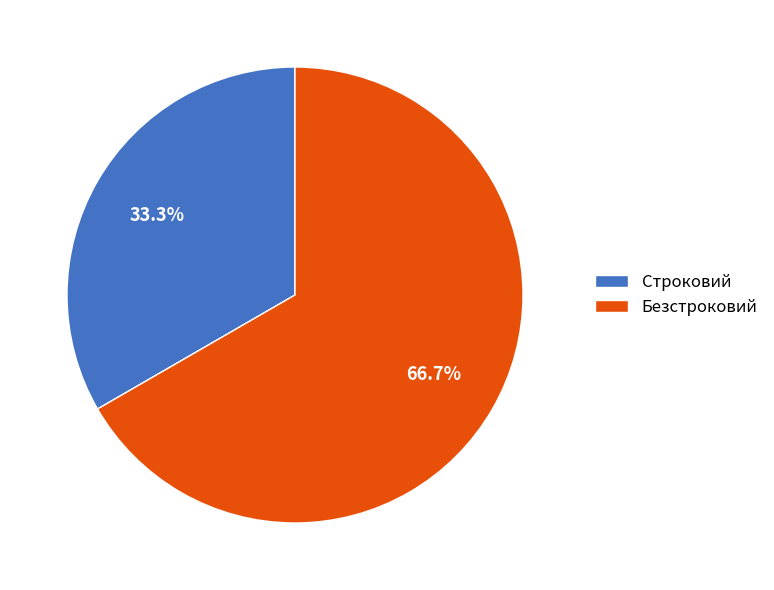

Which category has the biggest portion of the pie?

Безстроковий